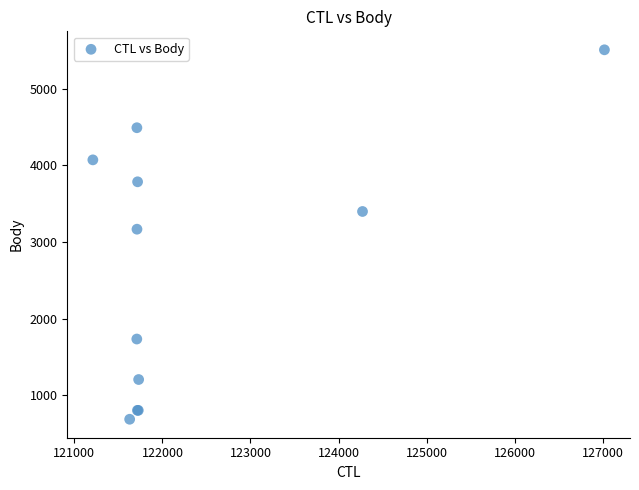

What Y value in the scatter plot is closest to 3096?

3166